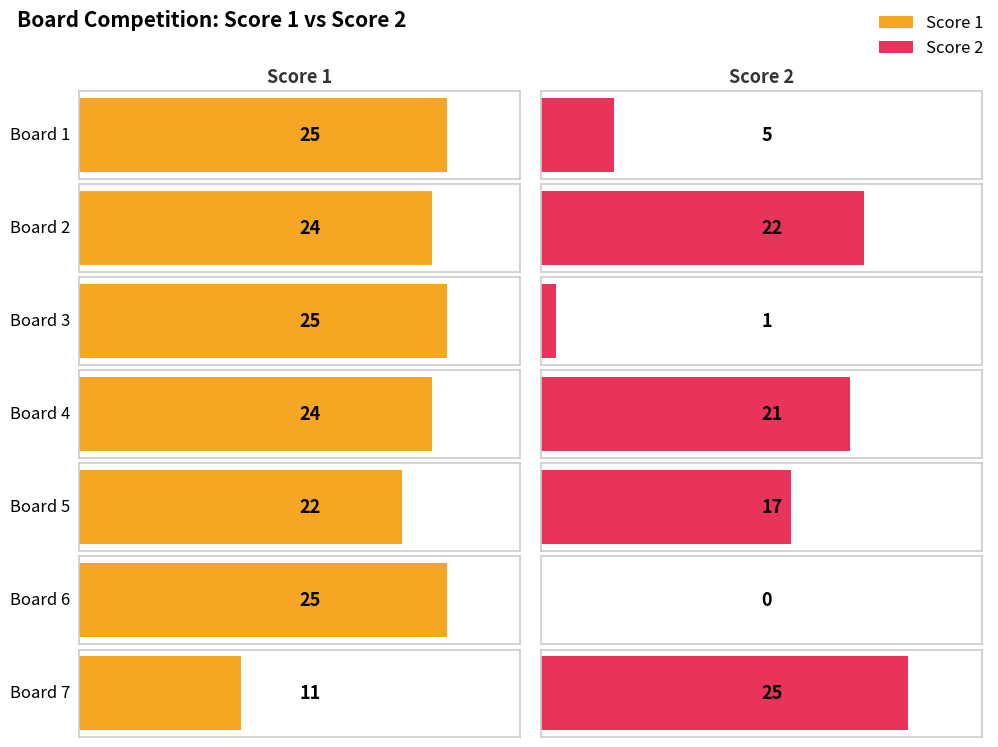

What is the value of the Score 1 bar at the 6th from the left?

25